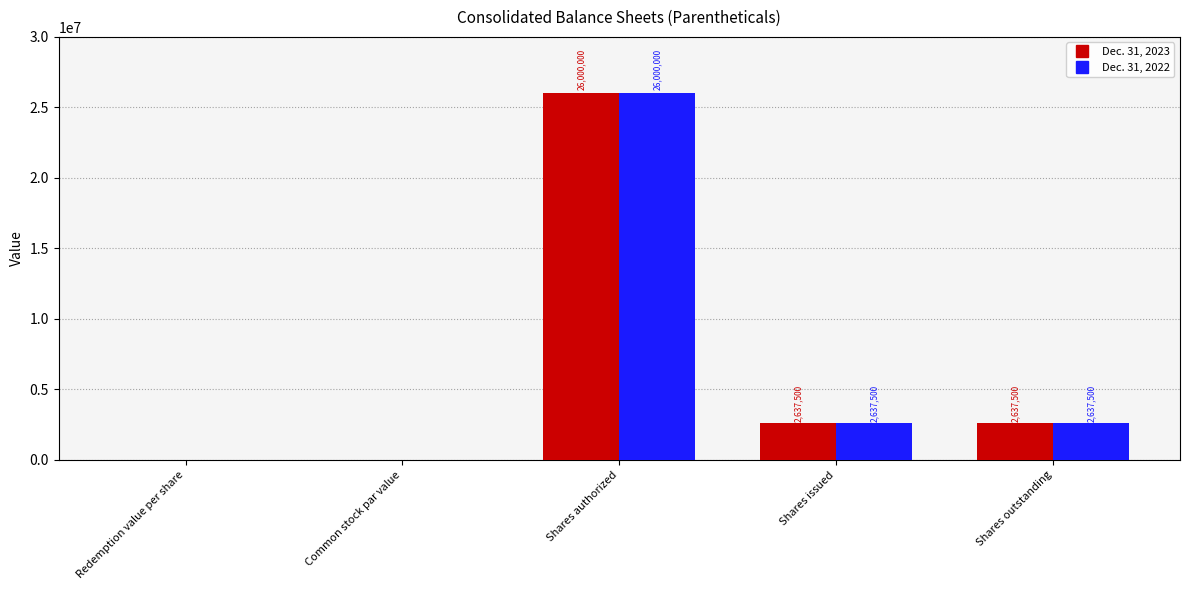

Read the Dec. 31, 2023 value at Redemption value per share.

10.9